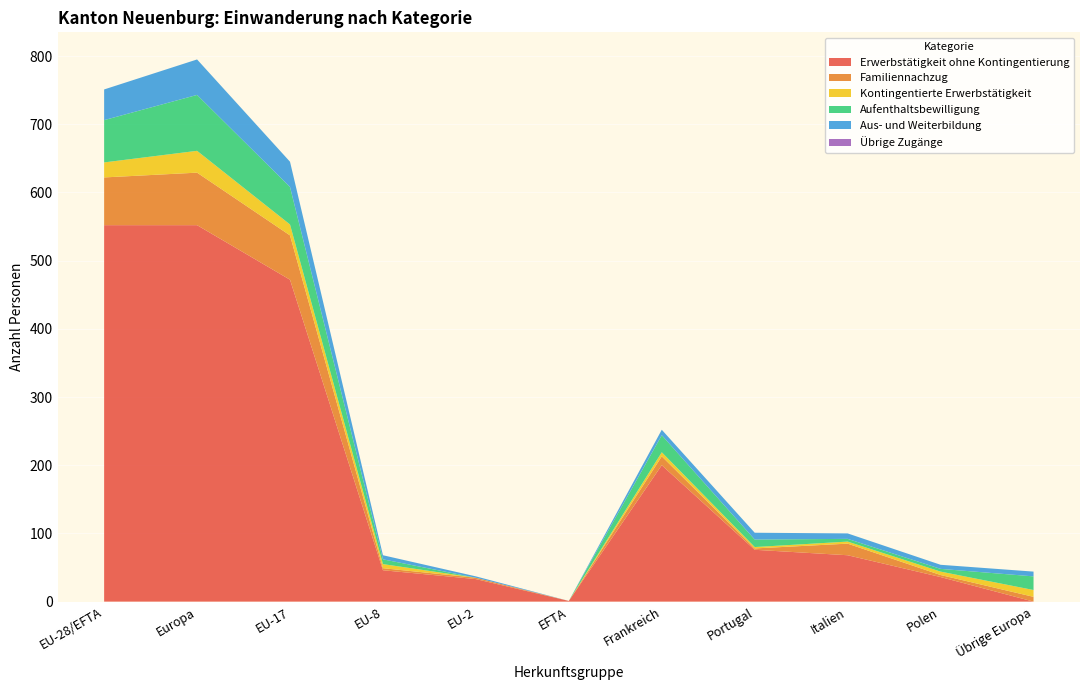

Is it true that Erwerbstätigkeit ohne Kontingentierung equals 76 at Portugal?

True